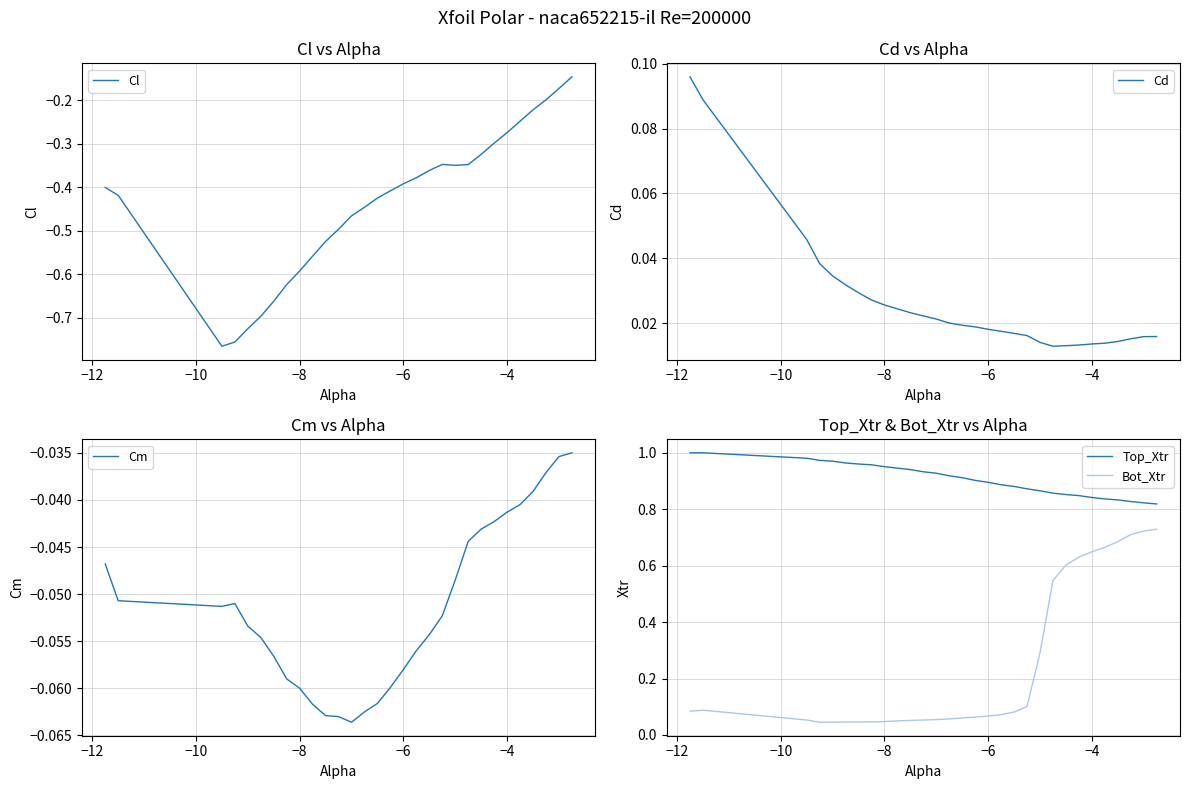

Reading left to right, extract all data points from this chart.

Cl: -0.4	-0.4	-0.8	-0.8	-0.7	-0.7	-0.7	-0.6	-0.6	-0.6	-0.5	-0.5	-0.5	-0.4	-0.4	-0.4	-0.4	-0.4	-0.4	-0.3	-0.3	-0.3	-0.3	-0.3	-0.3	-0.2	-0.2	-0.2	-0.2	-0.1
Cd: 0.1	0.1	0.0	0.0	0.0	0.0	0.0	0.0	0.0	0.0	0.0	0.0	0.0	0.0	0.0	0.0	0.0	0.0	0.0	0.0	0.0	0.0	0.0	0.0	0.0	0.0	0.0	0.0	0.0	0.0
Cm: -0.0	-0.1	-0.1	-0.1	-0.1	-0.1	-0.1	-0.1	-0.1	-0.1	-0.1	-0.1	-0.1	-0.1	-0.1	-0.1	-0.1	-0.1	-0.1	-0.1	-0.0	-0.0	-0.0	-0.0	-0.0	-0.0	-0.0	-0.0	-0.0	-0.0
Top_Xtr: 1.0	1.0	1.0	1.0	1.0	1.0	1.0	1.0	1.0	0.9	0.9	0.9	0.9	0.9	0.9	0.9	0.9	0.9	0.9	0.9	0.9	0.9	0.9	0.8	0.8	0.8	0.8	0.8	0.8	0.8
Bot_Xtr: 0.1	0.1	0.1	0.0	0.0	0.0	0.0	0.0	0.0	0.0	0.1	0.1	0.1	0.1	0.1	0.1	0.1	0.1	0.1	0.1	0.3	0.5	0.6	0.6	0.6	0.7	0.7	0.7	0.7	0.7